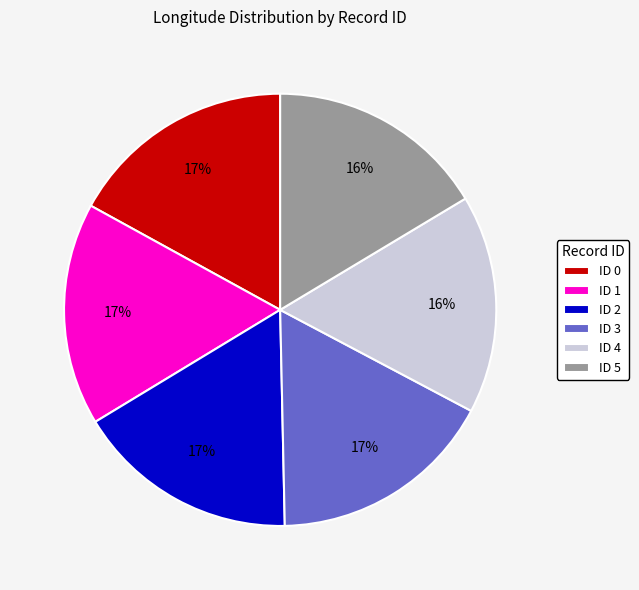

Does any single category account for the majority?

No